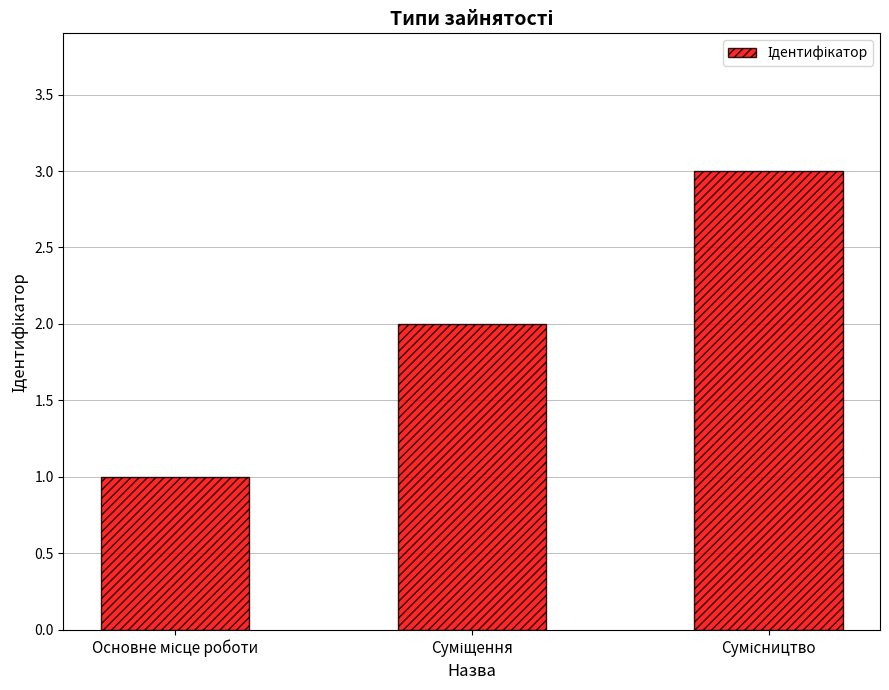

What is the sum of all values?

6